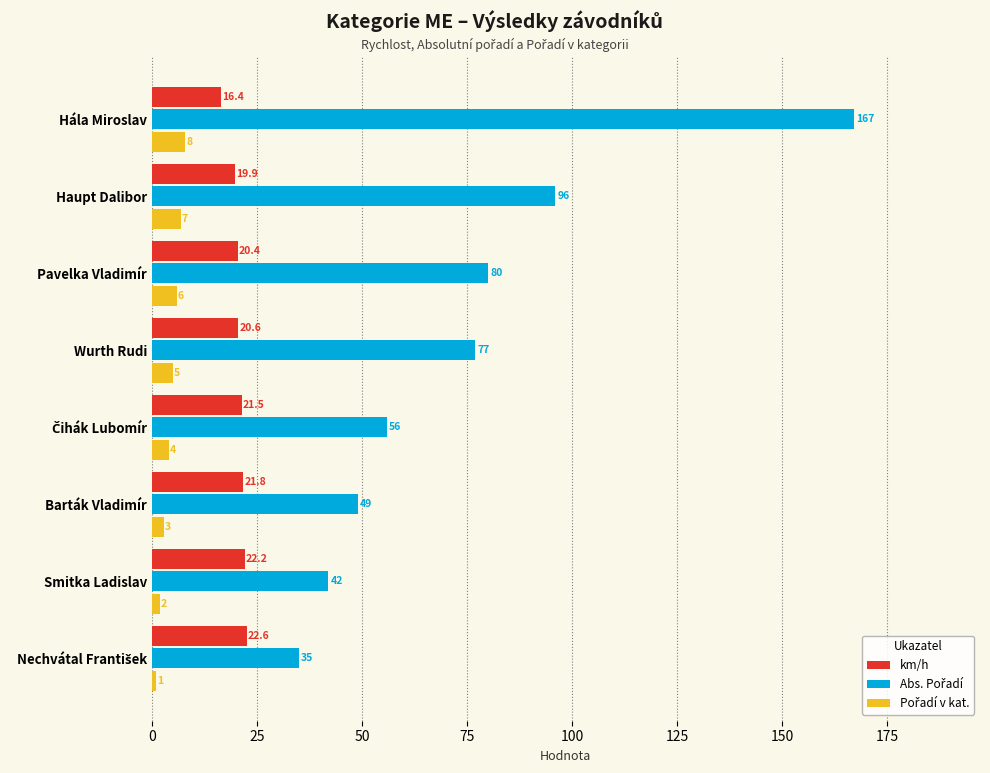

At which label is km/h closest to 19?

Haupt Dalibor